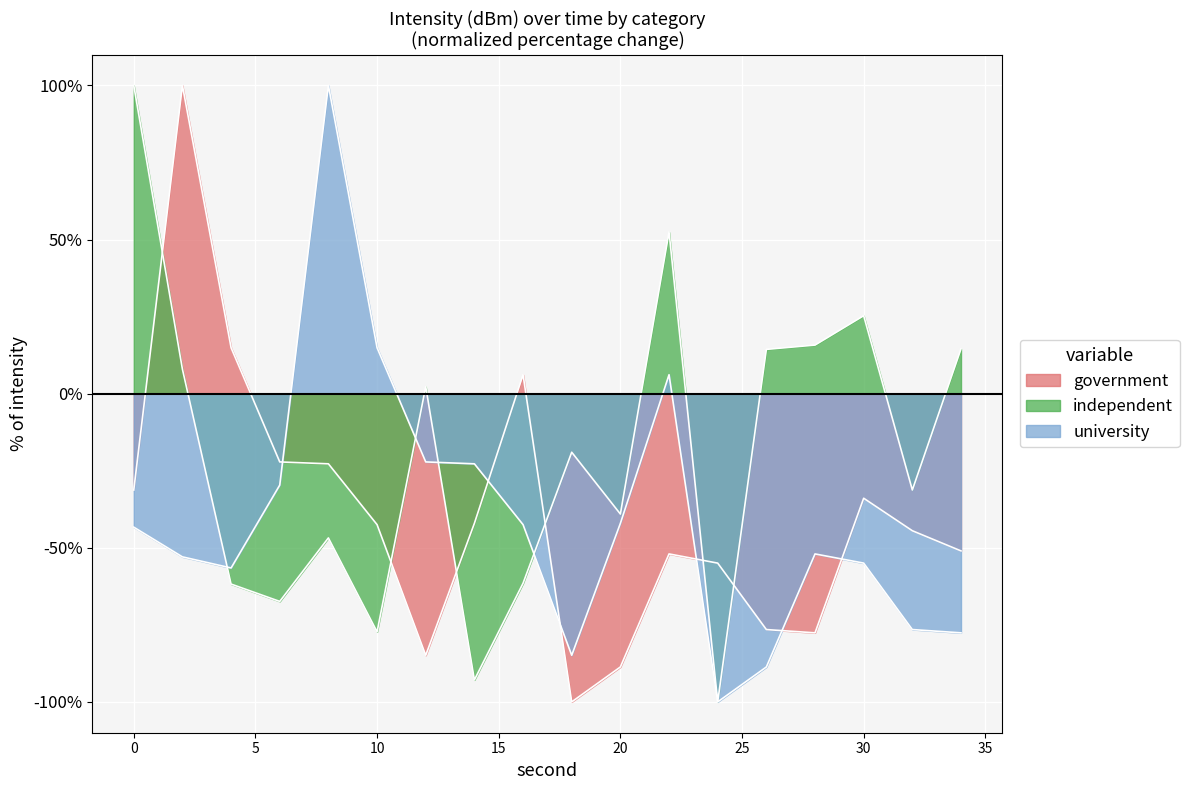

What is the difference between the maximum and second lowest values in the government series?

188.7